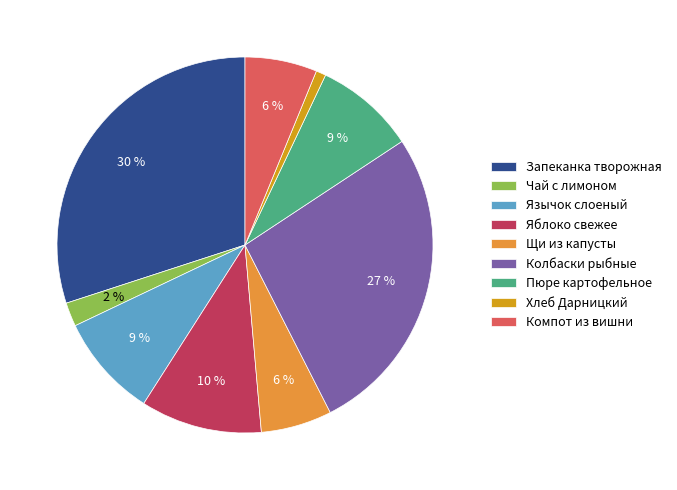

Which slice is the largest?

Запеканка творожная